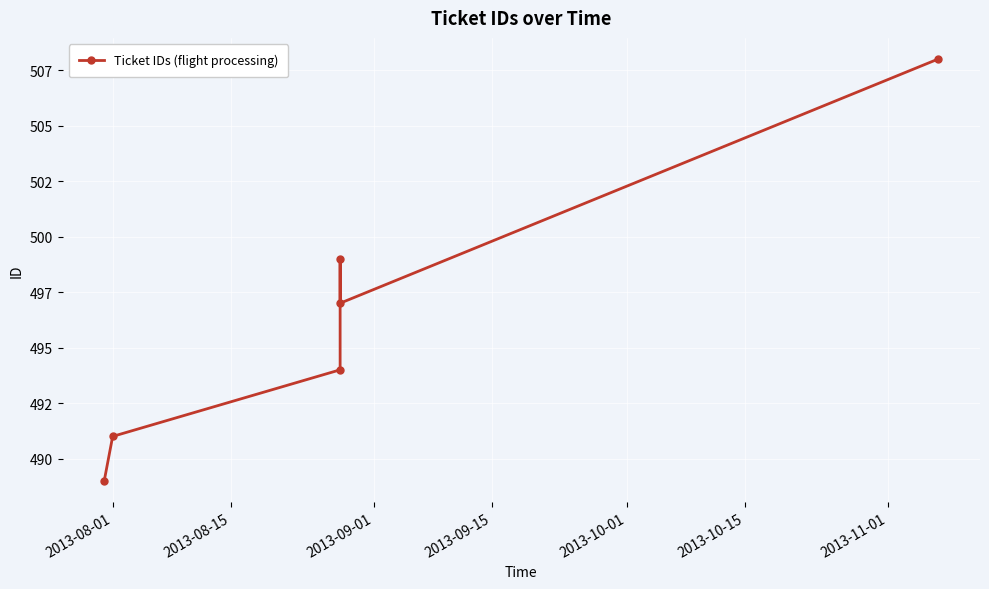

Is it true that the value at 2013-10-15 is 865?

False